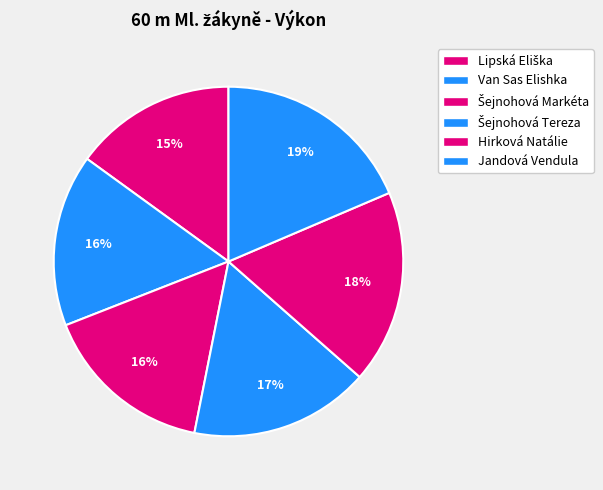

To the nearest percent, what is the combined percentage of Hirková Natálie and Jandová Vendula?

36%